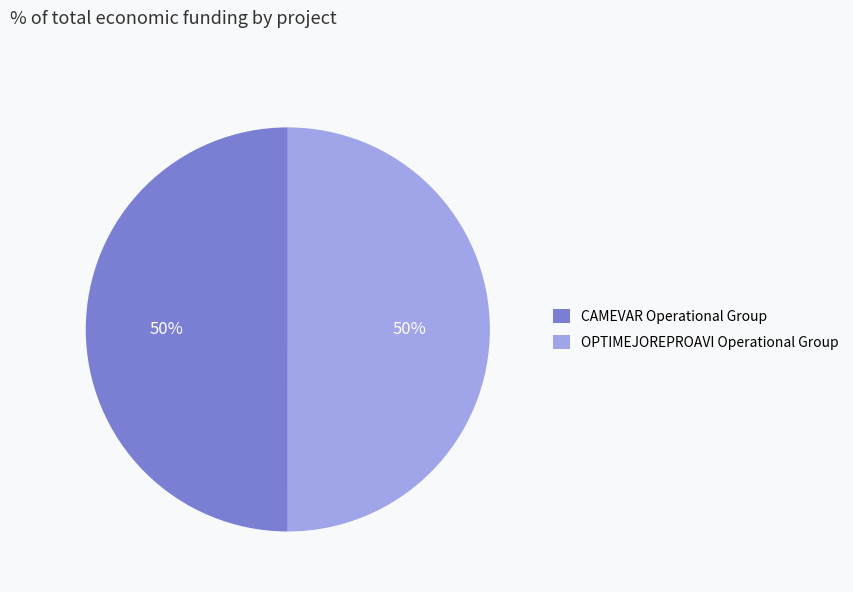

How many segments does this pie chart have?

2